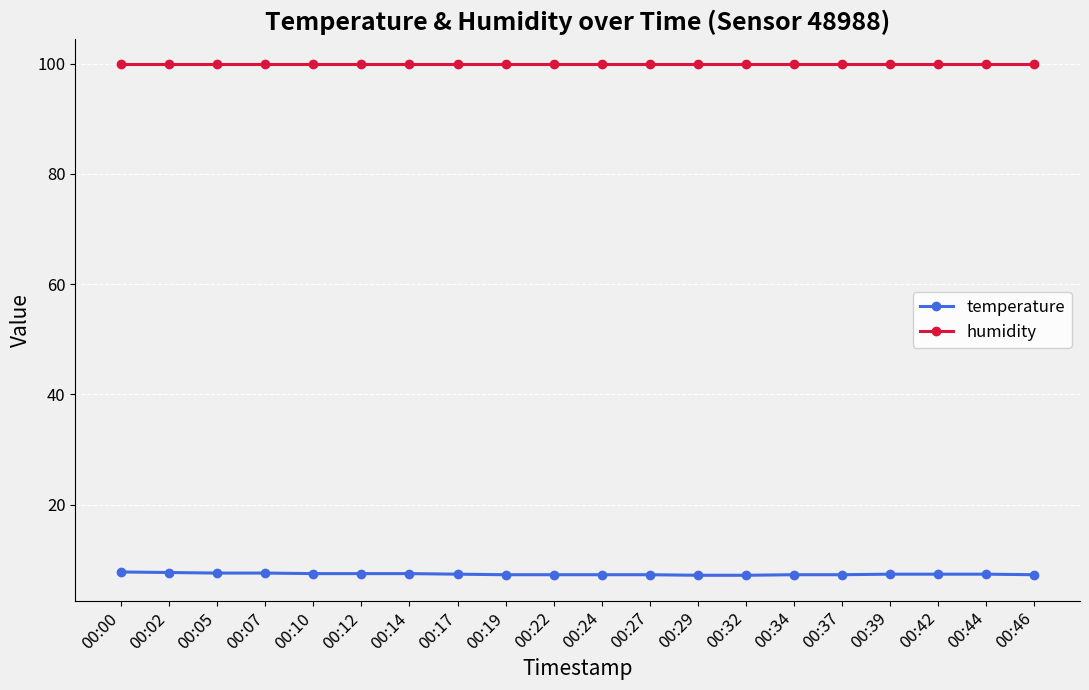

True or false: temperature and humidity cross at least once.

False